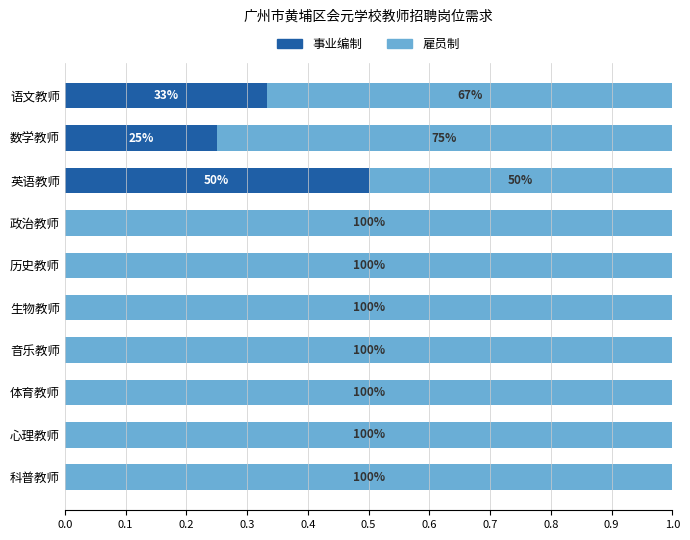

What are all the series names shown in the legend?

事业编制, 雇员制